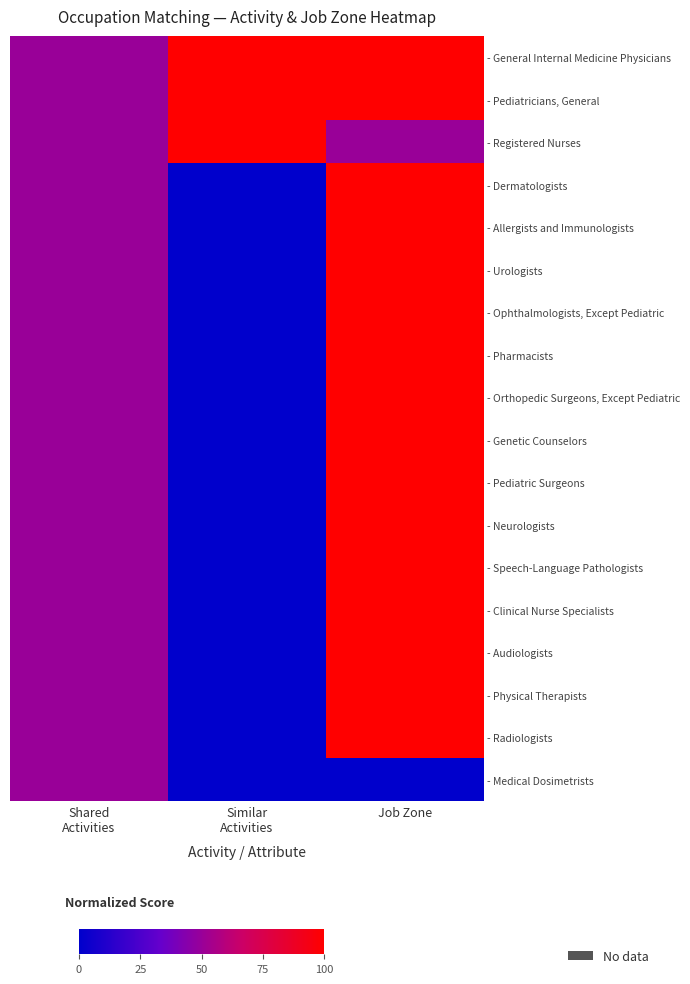

At Shared Activities, list the series in order from largest to smallest.

- General Internal Medicine Physicians, - Pediatricians, General, - Registered Nurses, - Dermatologists, - Allergists and Immunologists, - Urologists, - Ophthalmologists, Except Pediatric, - Pharmacists, - Orthopedic Surgeons, Except Pediatric, - Genetic Counselors, - Pediatric Surgeons, - Neurologists, - Speech-Language Pathologists, - Clinical Nurse Specialists, - Audiologists, - Physical Therapists, - Radiologists, - Medical Dosimetrists